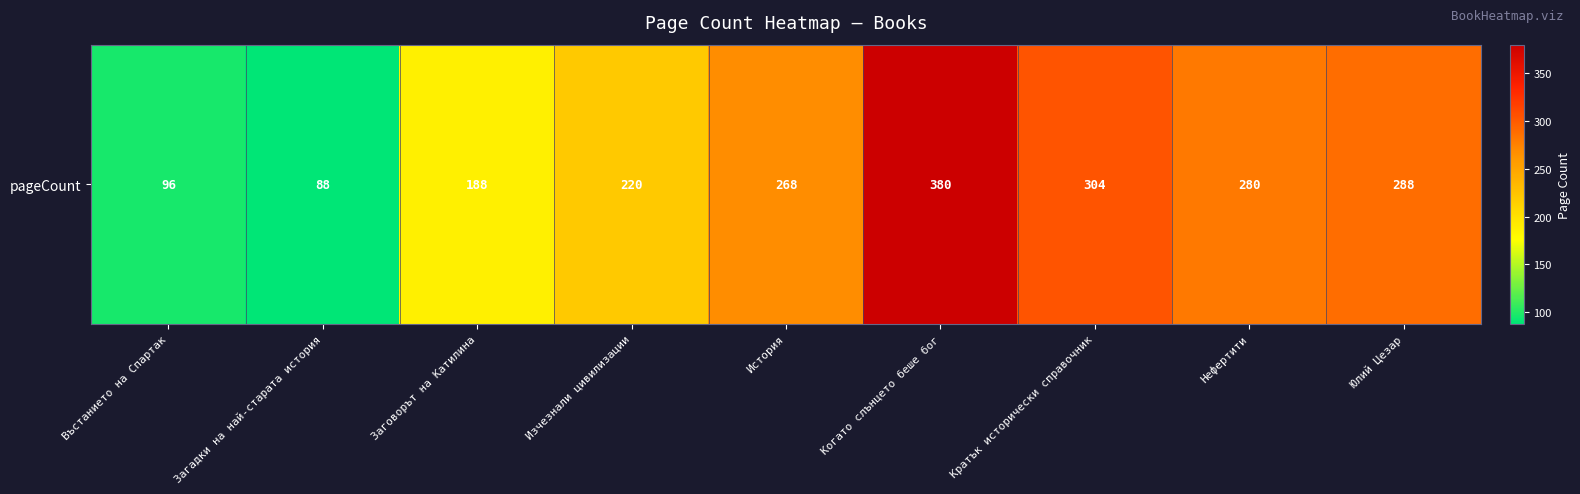

What is the ratio of the value at Загадки на най-старата история to the value at Кратък исторически справочник?

0.3